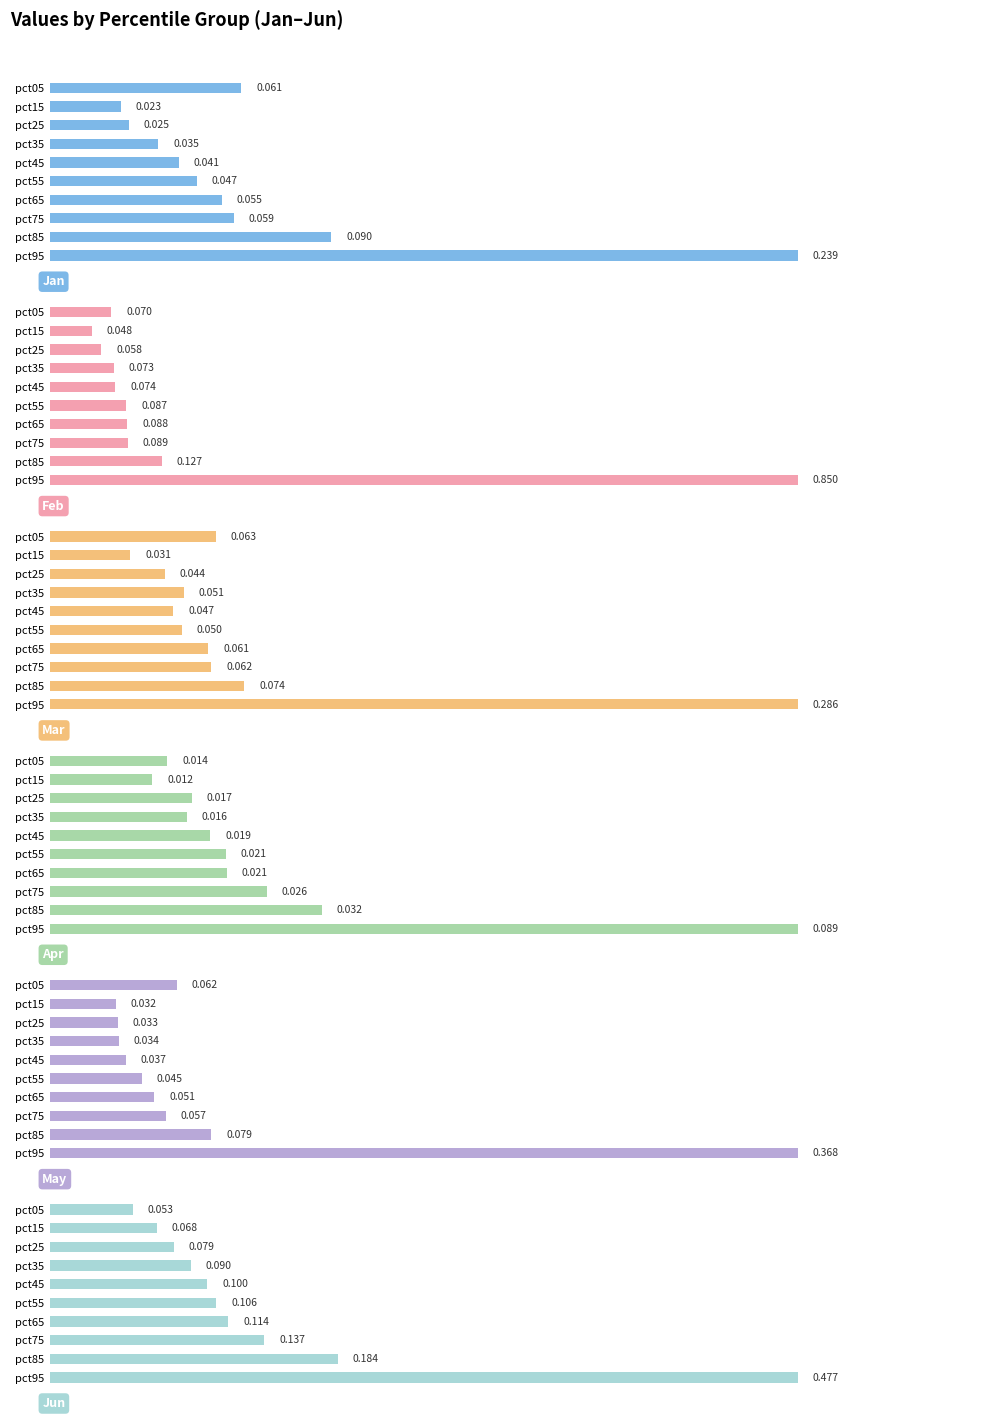

The value of Jun at pct75 is 0.0. True or false?

False